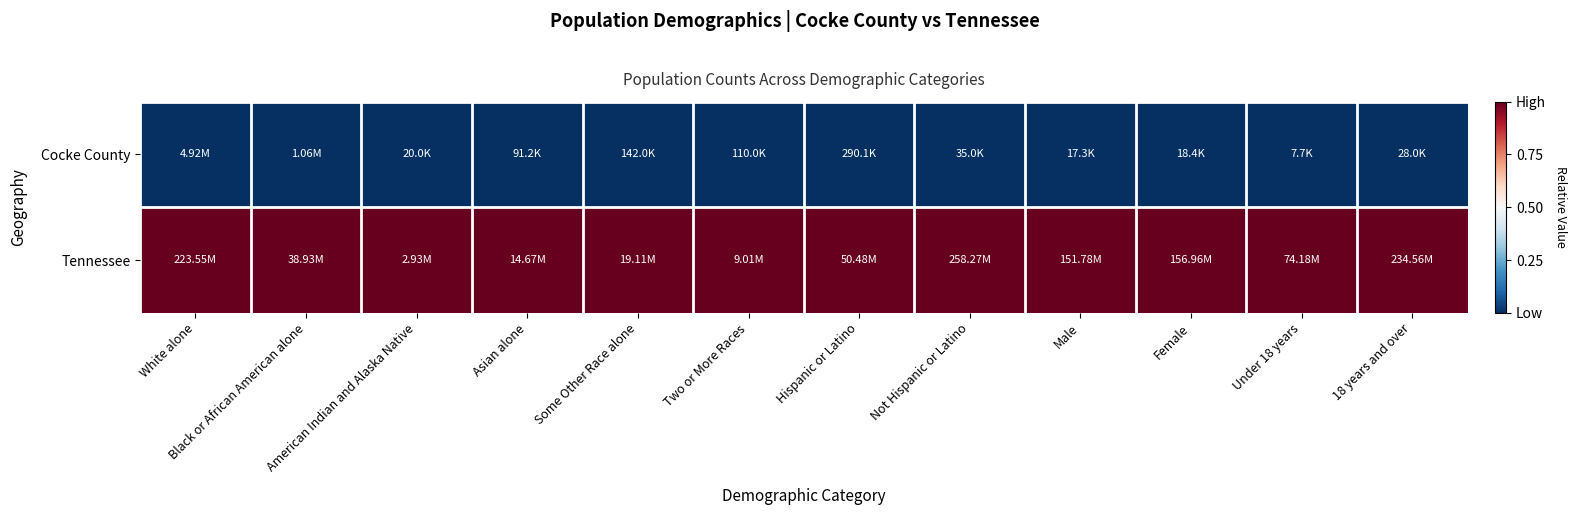

Reading right to left, transcribe all the data shown in this chart.

Cocke County: 18 years and over=0	Under 18 years=0	Female=0	Male=0	Not Hispanic or Latino=0	Hispanic or Latino=0	Two or More Races=0	Some Other Race alone=0	Asian alone=0	American Indian and Alaska Native=0	Black or African American alone=0	White alone=0
Tennessee: 18 years and over=1	Under 18 years=1	Female=1	Male=1	Not Hispanic or Latino=1	Hispanic or Latino=1	Two or More Races=1	Some Other Race alone=1	Asian alone=1	American Indian and Alaska Native=1	Black or African American alone=1	White alone=1